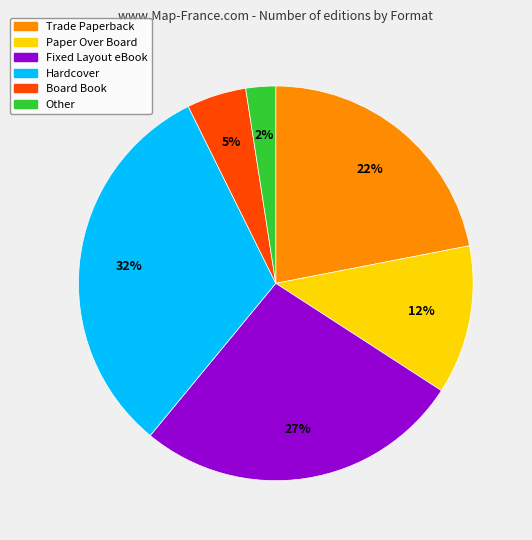

Combined, do Hardcover and Fixed Layout eBook account for over 50%?

Yes